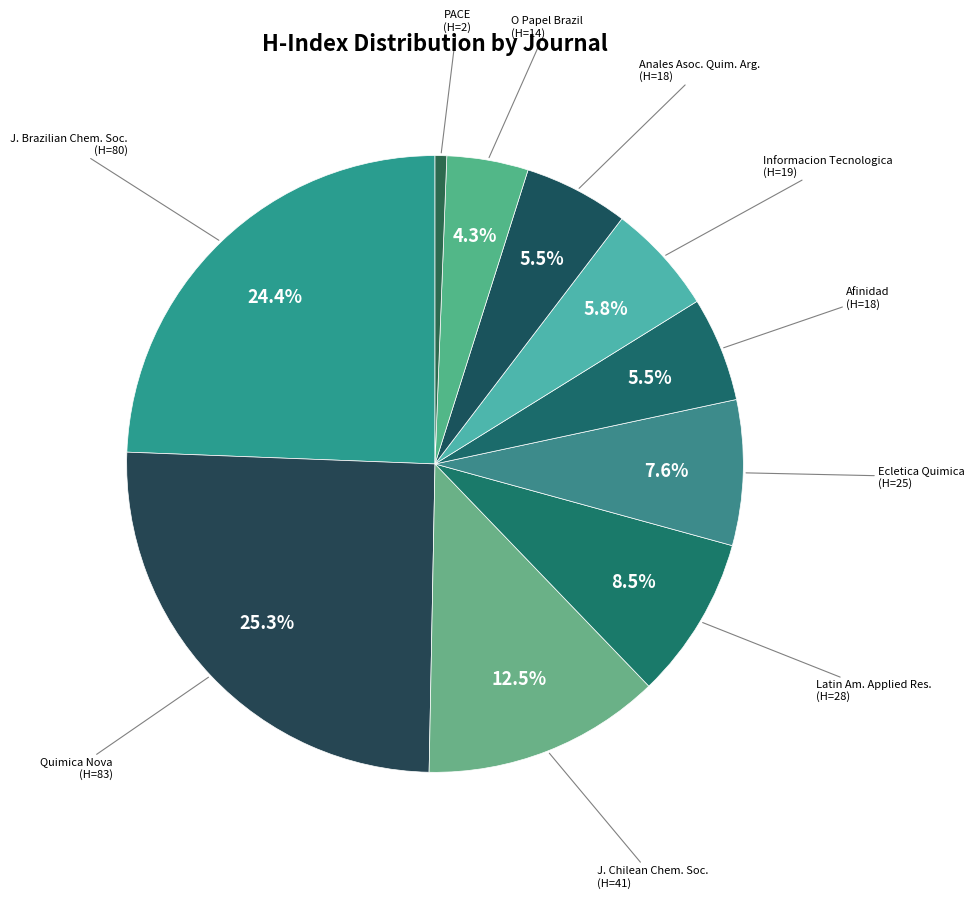

Does any single category account for the majority?

No